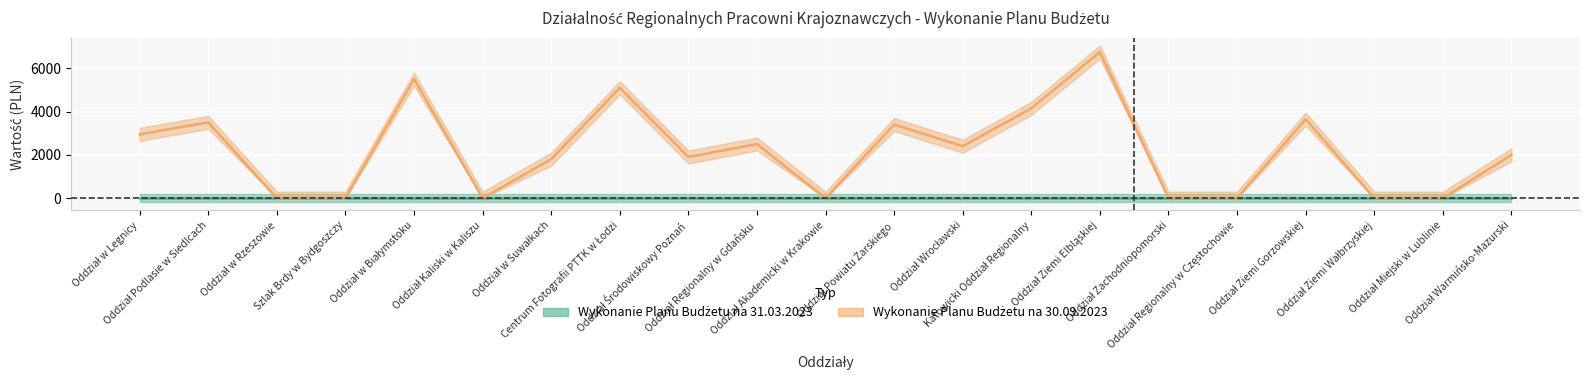

How many points are higher than both their immediate neighbors (excluding endpoints)?

7